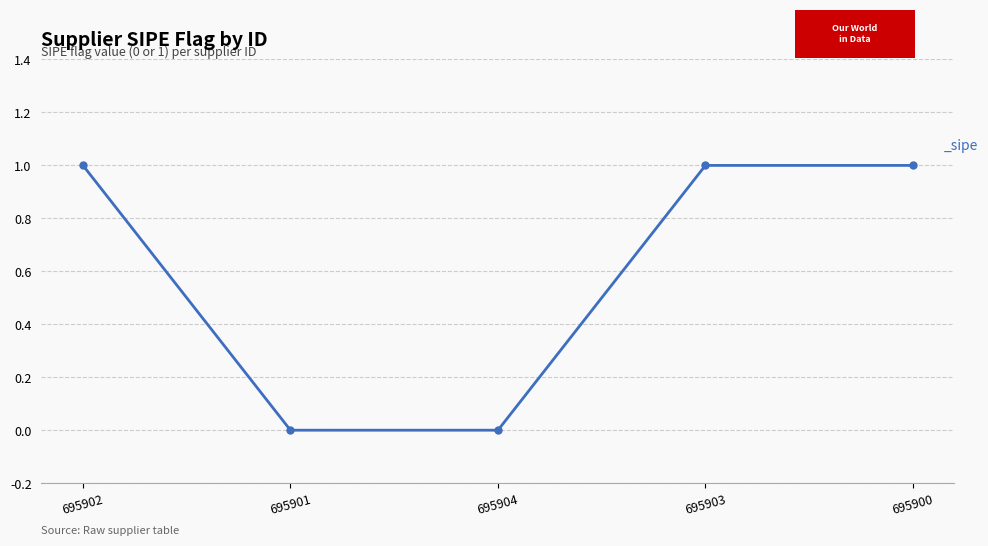

How many categories are shown in the chart?

5